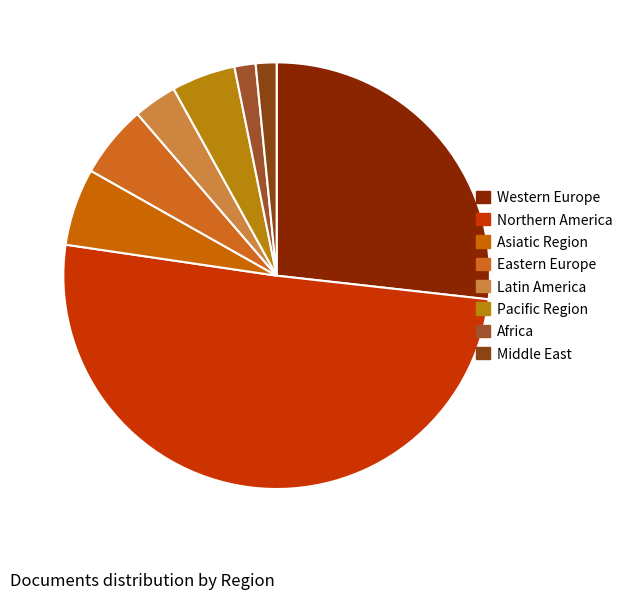

Does Middle East account for over 50% of the chart?

No